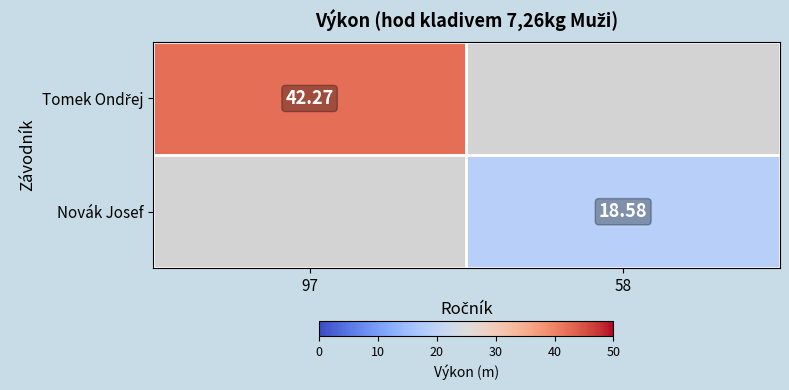

What is the difference between the Tomek Ondřej values at 97 and 58?

42.3